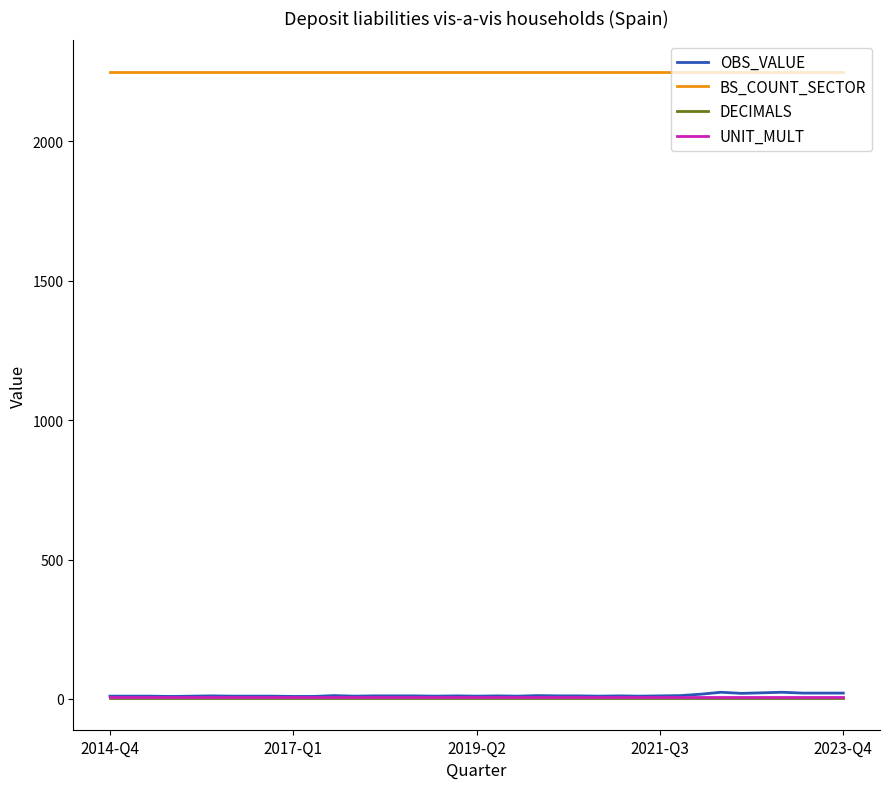

How many series are shown in this chart?

4